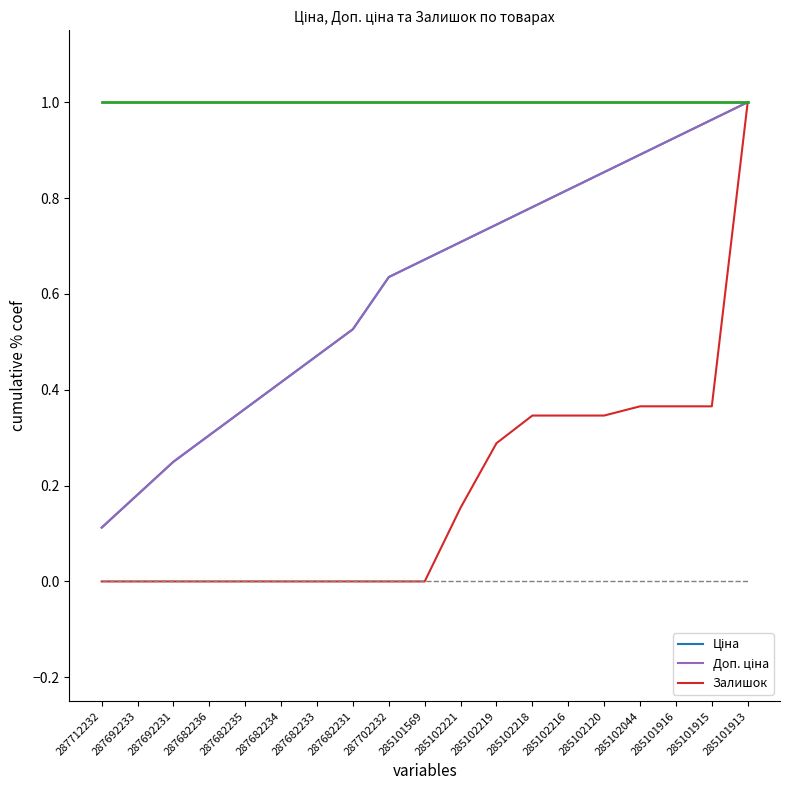

Where do Залишок and Ціна first cross each other?

285101915 and 285101913